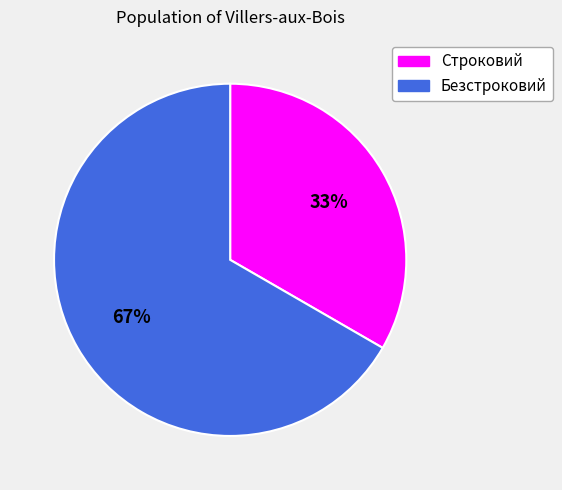

Which category has the smallest portion of the pie?

Строковий